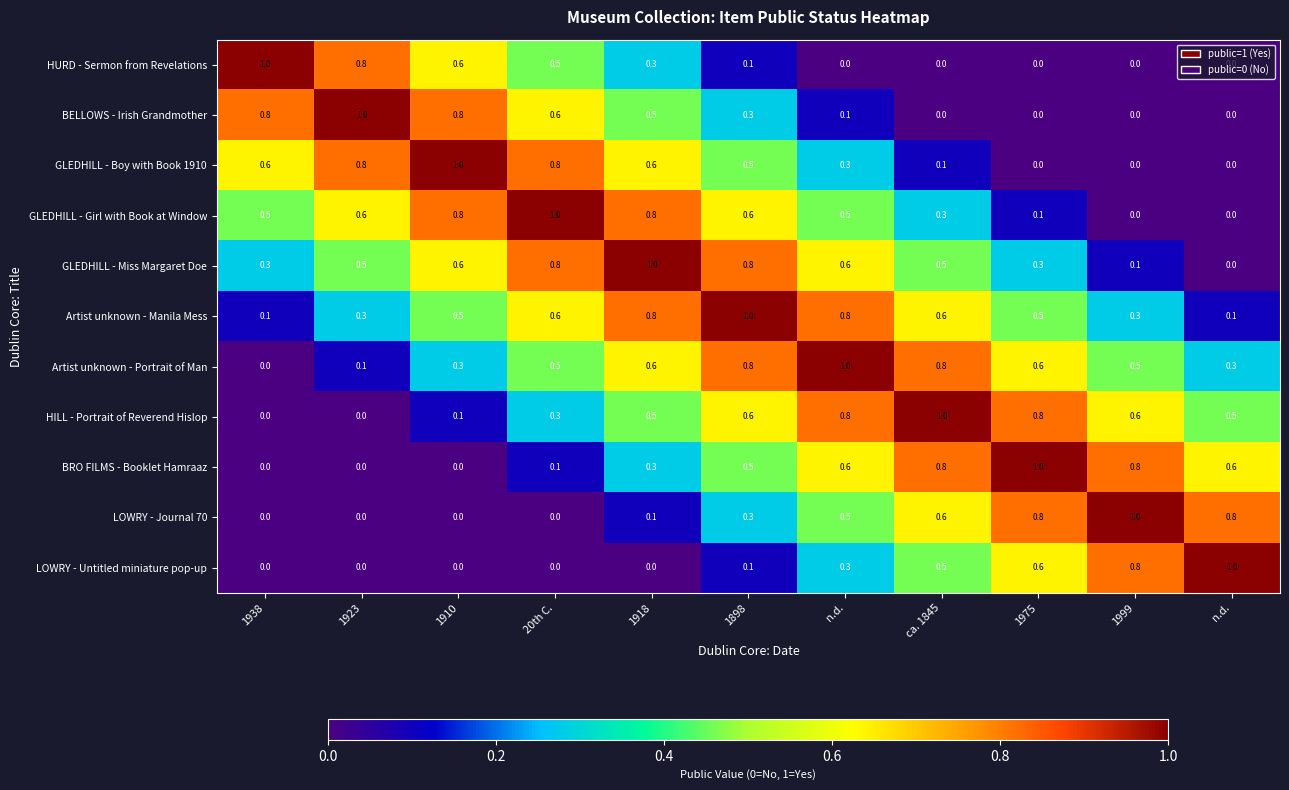

How many categories are shown in the chart?

11